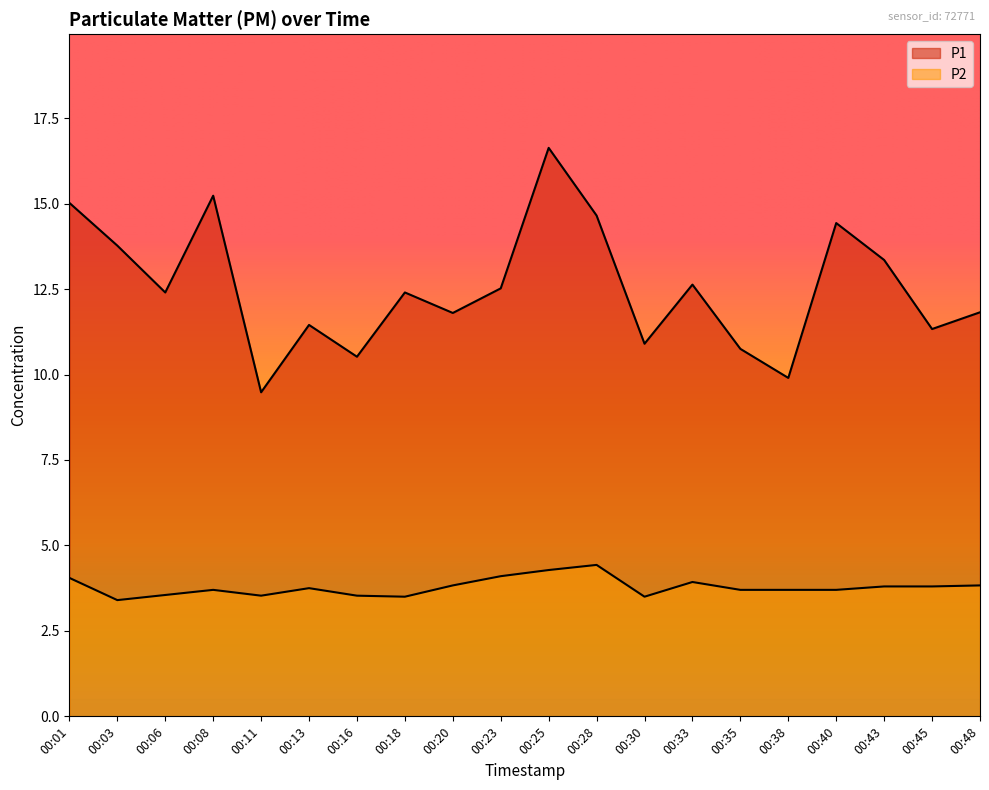

Is the value of P1 at 00:33 greater than the value of P2 at 00:28?

Yes